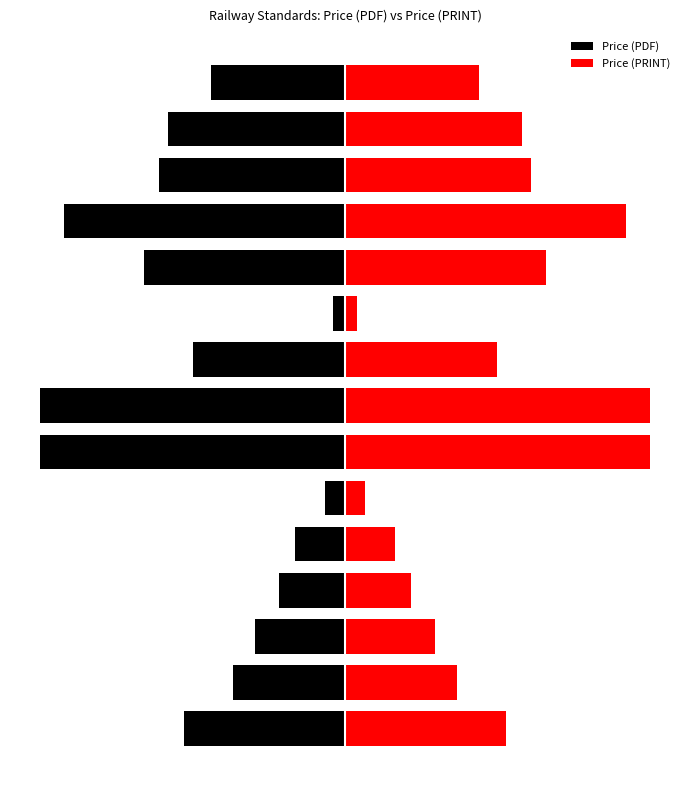

What is the difference between the second highest and minimum values in the Price (PDF) series?

467.0